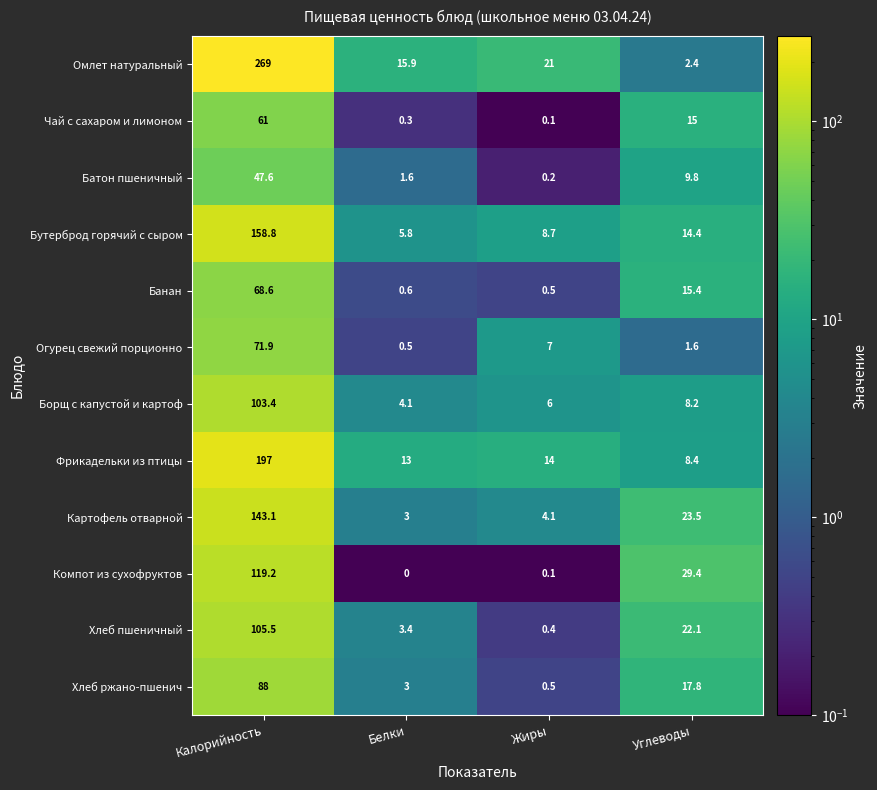

What value does the Бутерброд горячий с сыром series have at Белки?

5.8